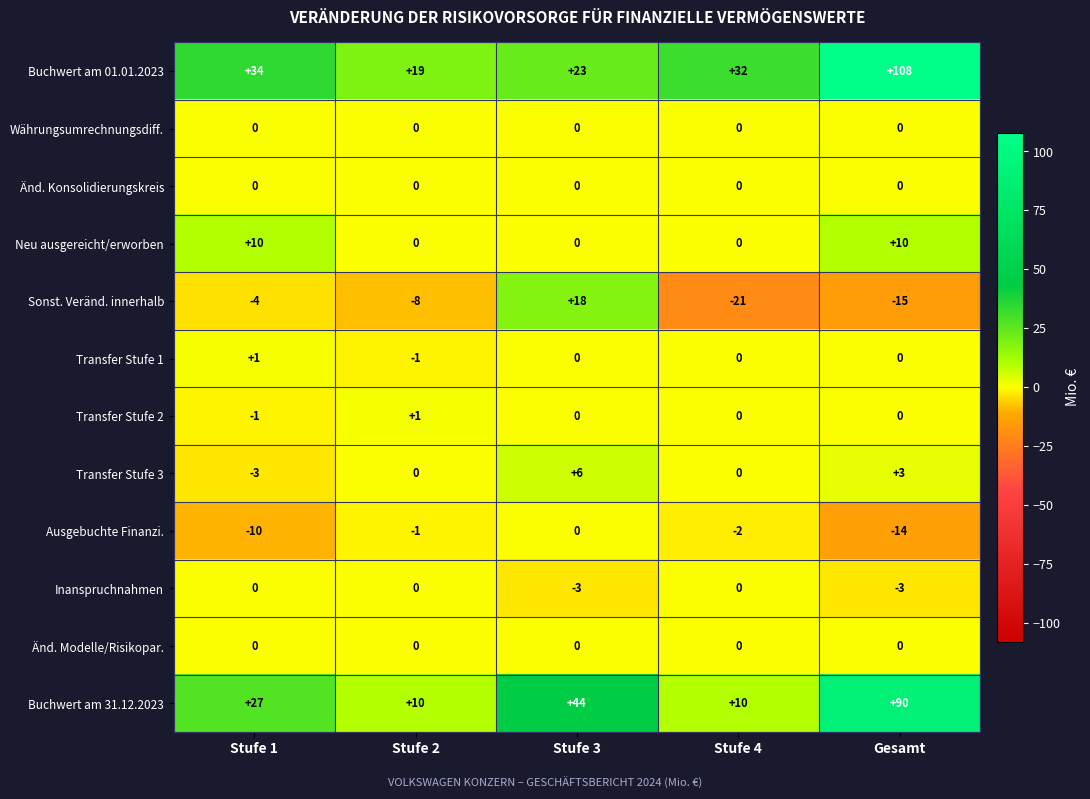

At which label is Sonst. Veränd. innerhalb closest to -1?

Stufe 1